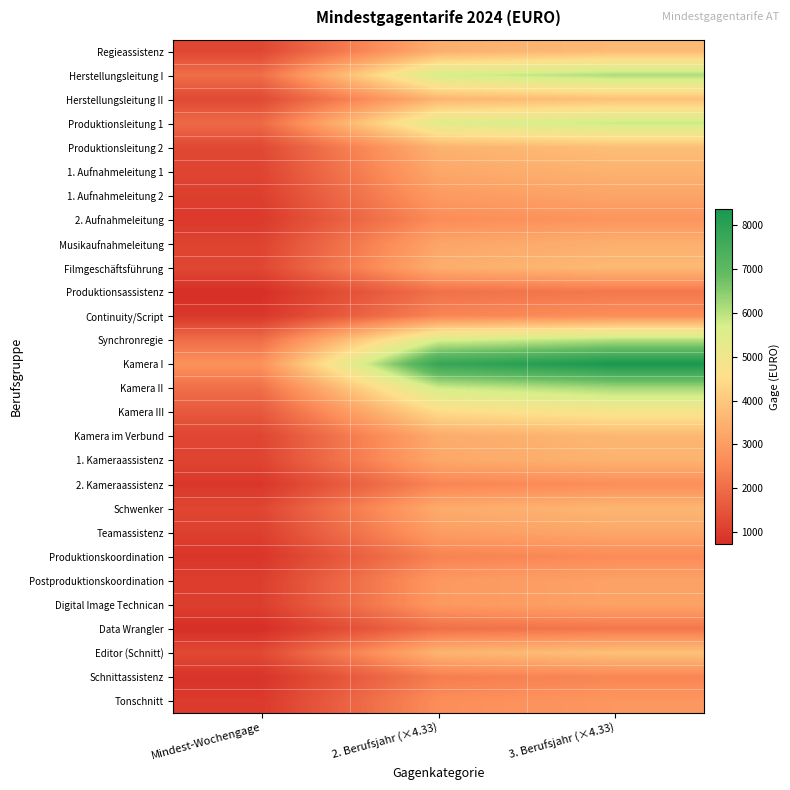

At 2. Berufsjahr (×4.33), list the series in order from smallest to largest.

Data Wrangler, Produktionsassistenz, Schnittassistenz, Produktionskoordination, 2. Kameraassistenz, Continuity/Script, 2. Aufnahmeleitung, Tonschnitt, Postproduktionskoordination, Digital Image Technican, 1. Aufnahmeleitung 2, Teamassistenz, Musikaufnahmeleitung, 1. Aufnahmeleitung 1, 1. Kameraassistenz, Kamera im Verbund, Schwenker, Filmgeschäftsführung, Regieassistenz, Produktionsleitung 2, Editor (Schnitt), Herstellungsleitung II, Kamera III, Produktionsleitung 1, Synchronregie, Herstellungsleitung I, Kamera II, Kamera I